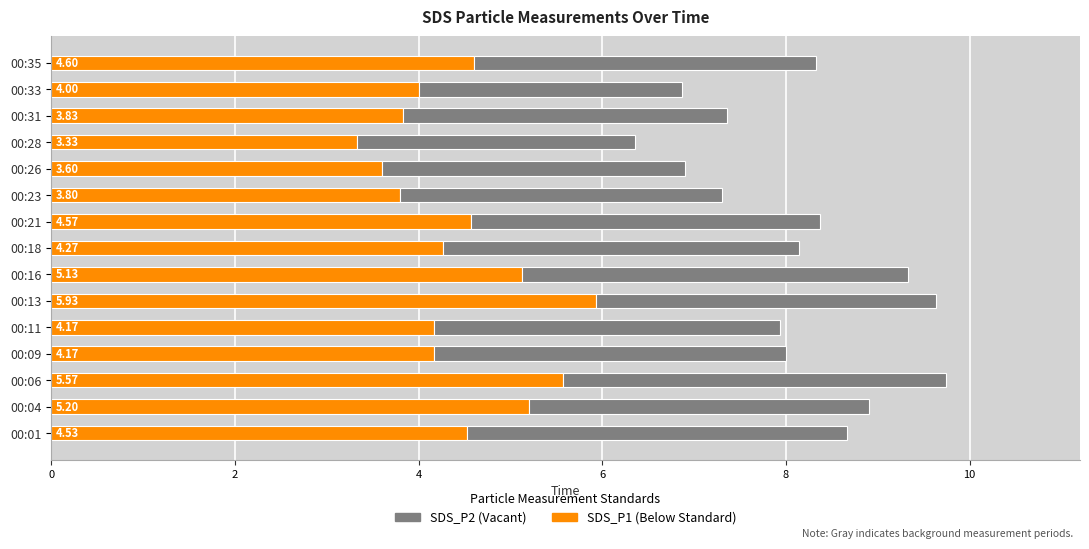

How many data points does each series have?

15